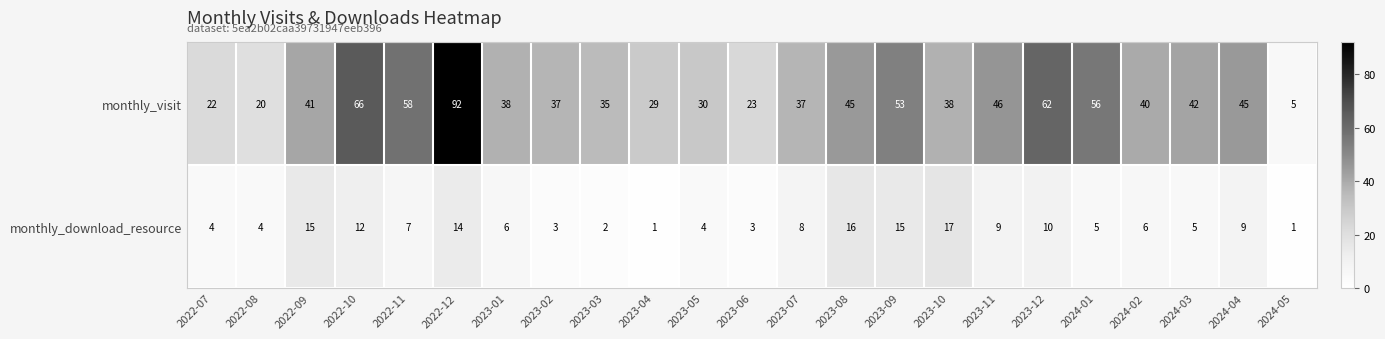

What is the difference between the second highest and minimum values in the monthly_visit series?

61